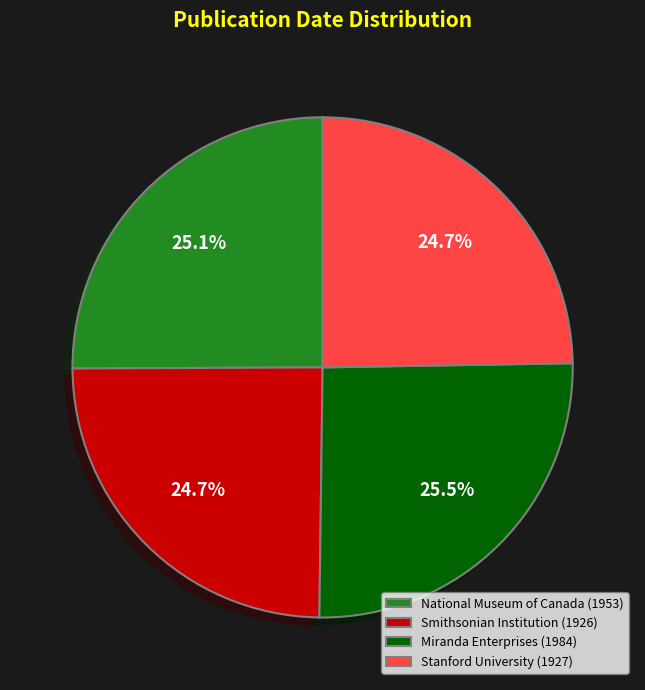

The National Museum of Canada (1953) slice represents 16% of the pie. True or false?

False